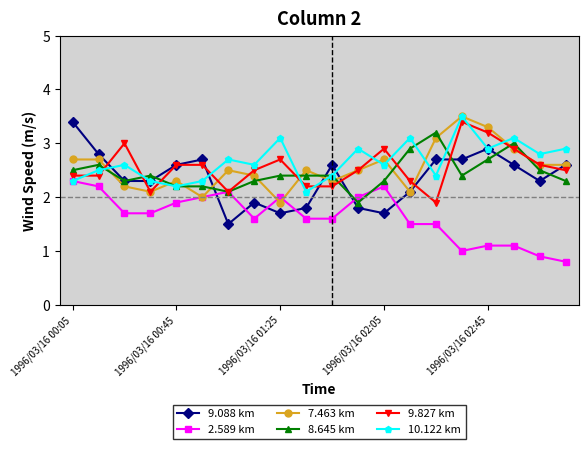

What is the maximum value shown in the chart?

3.5